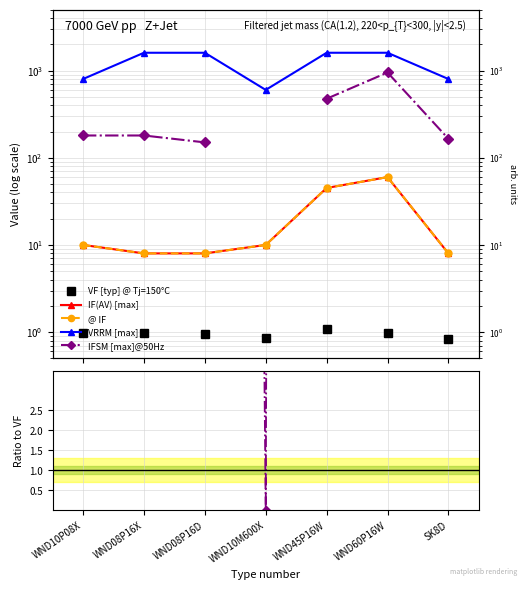

Count the number of categories in the chart.

7